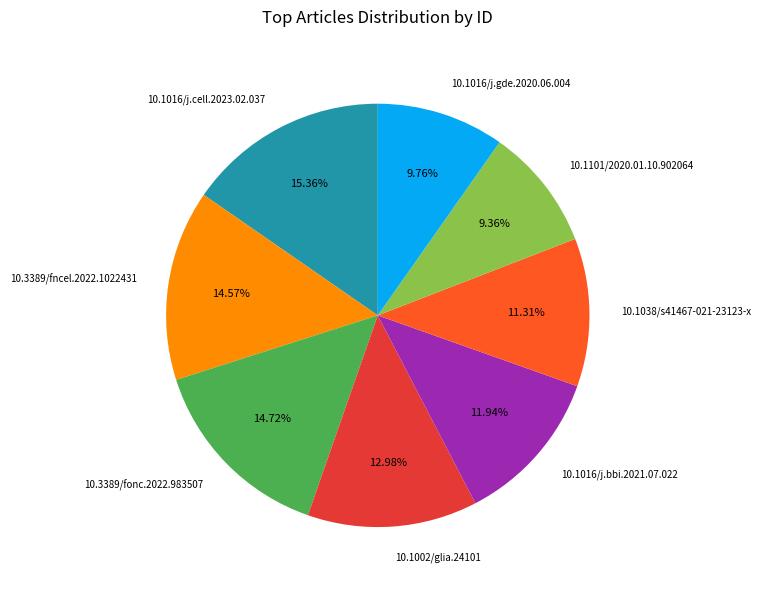

What percentage is the 10.1016/j.bbi.2021.07.022 slice, to the nearest percent?

12%